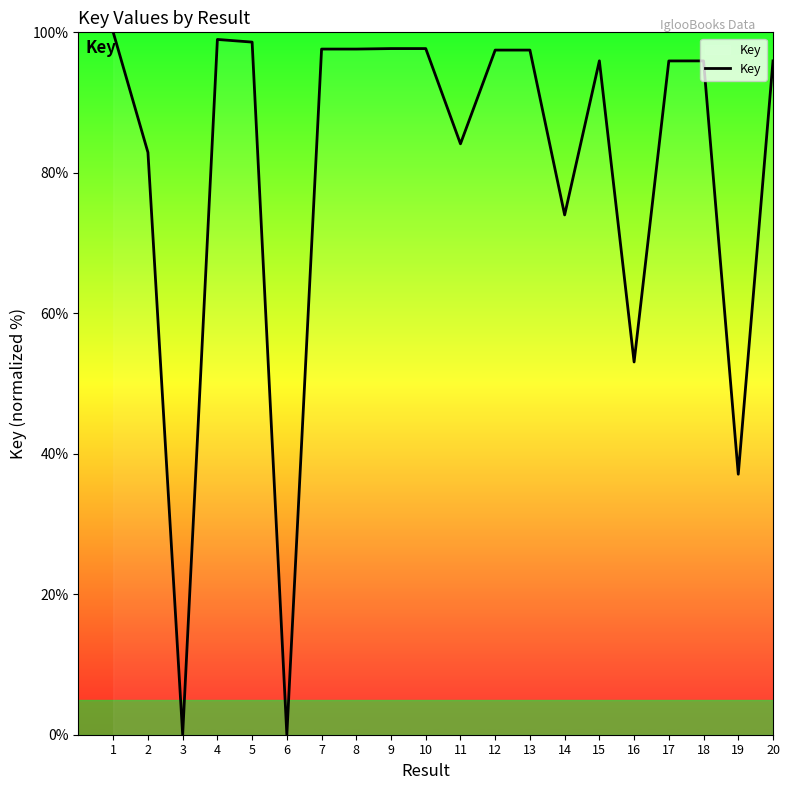

The chart shows a value of 45.7 at 6. True or false?

False